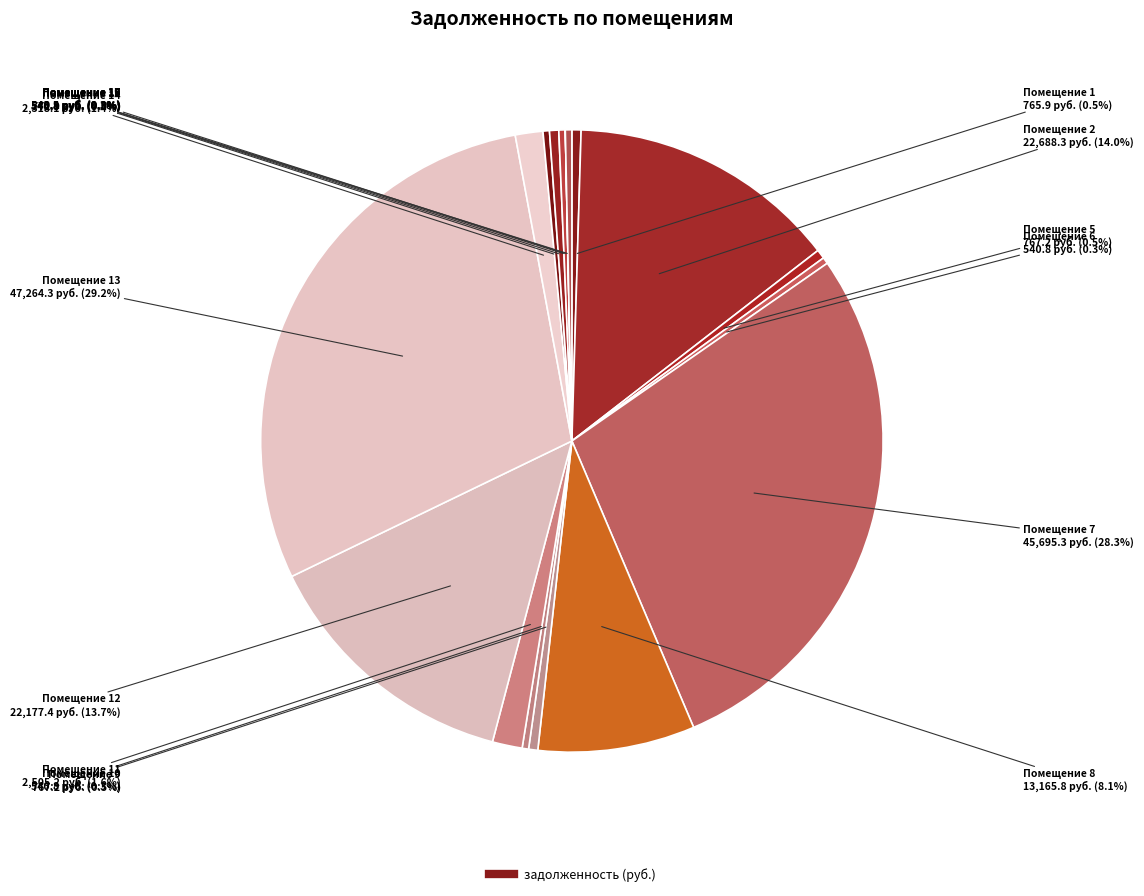

Is there a majority slice in this chart?

No